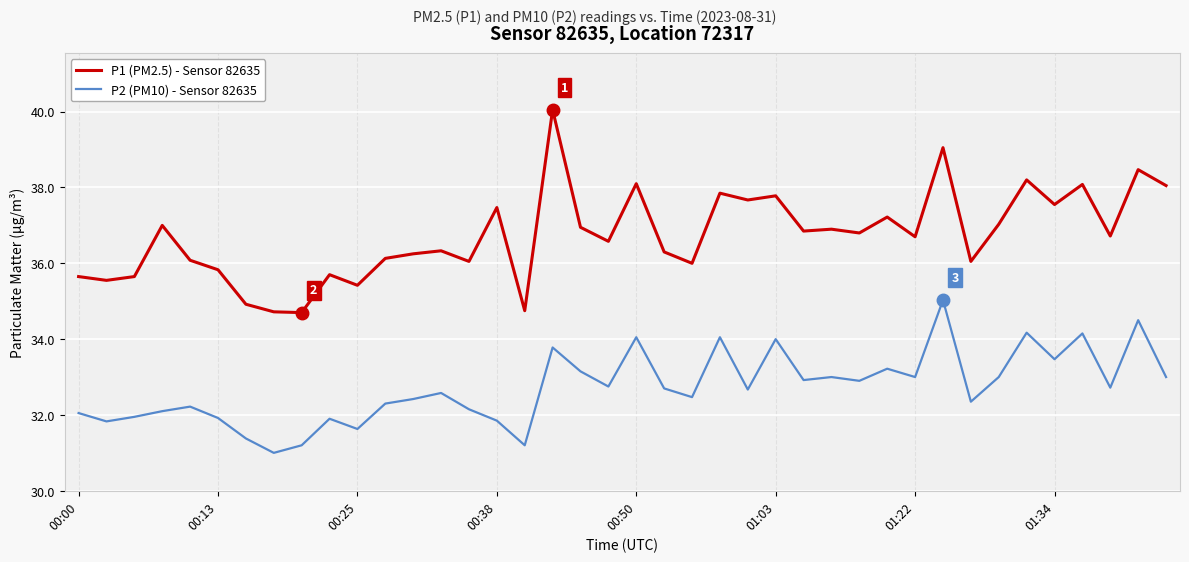

At how many categories does at least one series exceed 31?

40